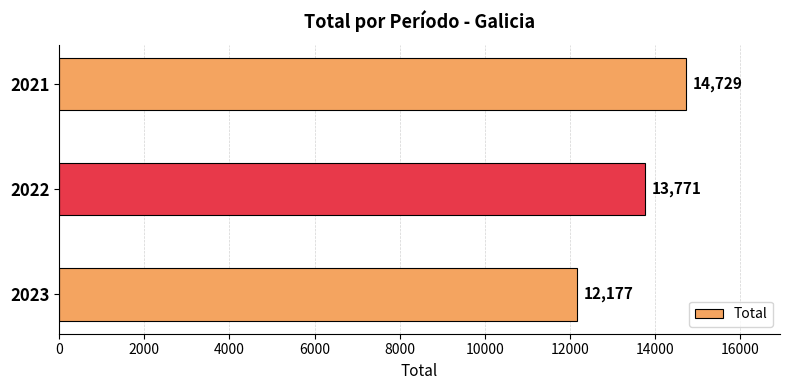

Does the chart contain stacked bars?

No